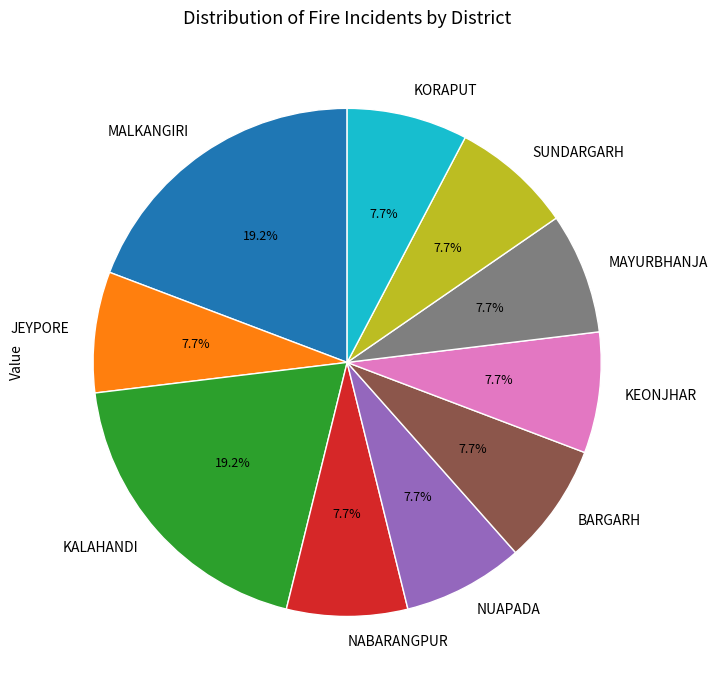

Is there any slice that represents more than half of the pie?

No